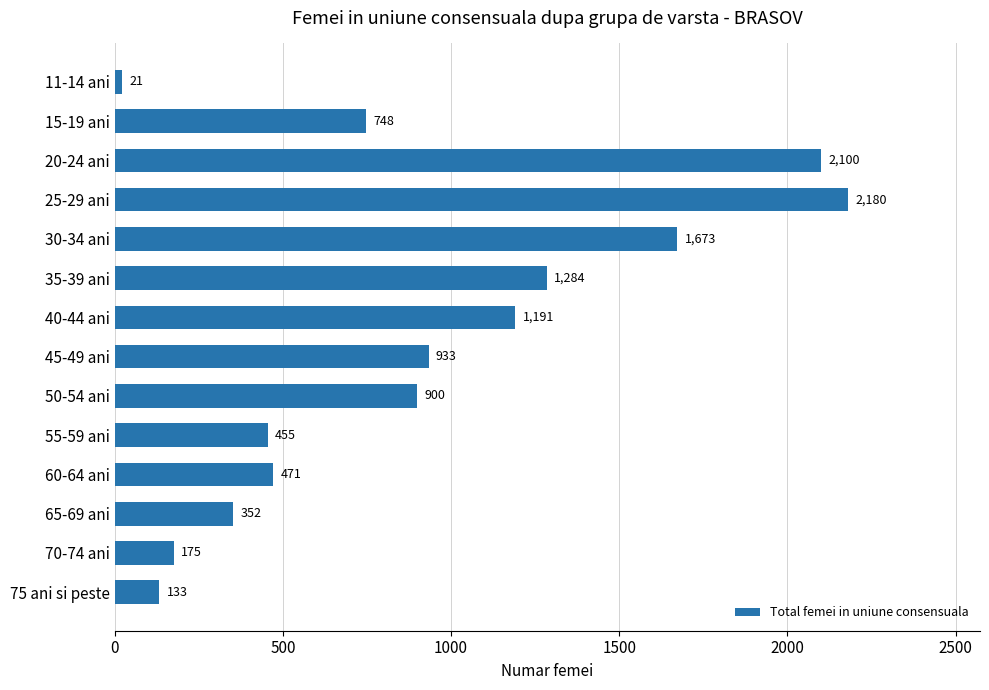

What is the ratio of the value at 45-49 ani to the value at 55-59 ani?

2.1